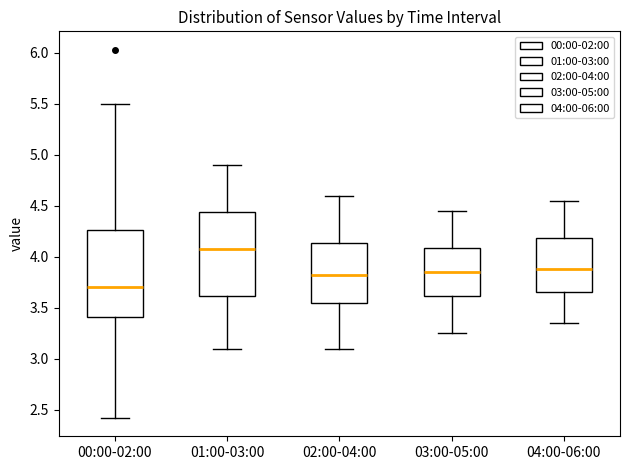

Reading left to right, read every box against the y-axis: the position of its median line, the range the box covers, and the ends of its whiskers. The values are not printed on the chart, so give them approximately, as read against the axis.

00:00-02:00: median 3.70, box 3.40 to 4.25, whiskers 2.40 to 5.50
01:00-03:00: median 4.10, box 3.60 to 4.45, whiskers 3.10 to 4.90
02:00-04:00: median 3.85, box 3.55 to 4.15, whiskers 3.10 to 4.60
03:00-05:00: median 3.85, box 3.60 to 4.10, whiskers 3.25 to 4.45
04:00-06:00: median 3.90, box 3.65 to 4.20, whiskers 3.35 to 4.55